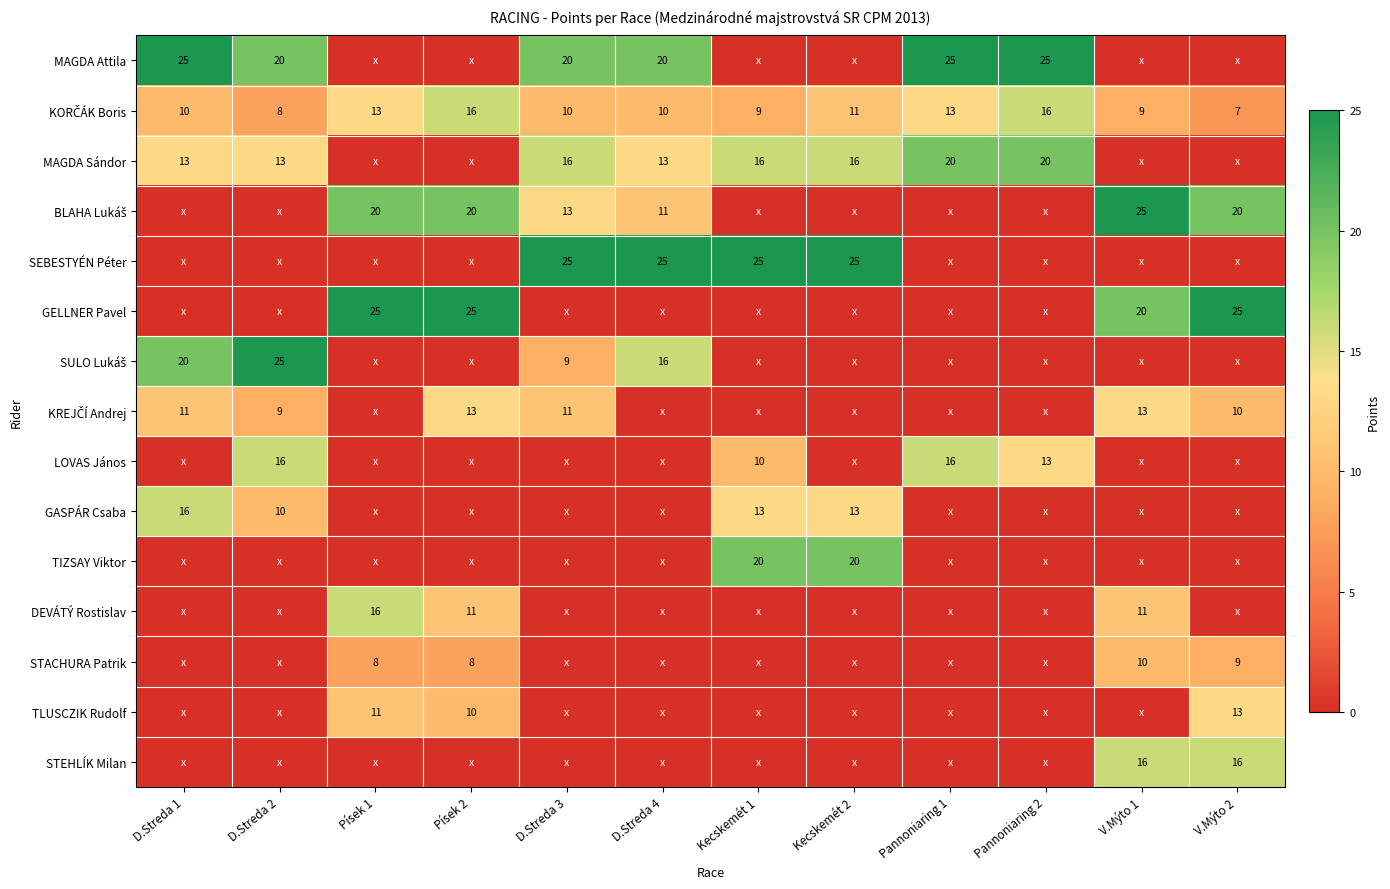

How many data points does each series have?

12